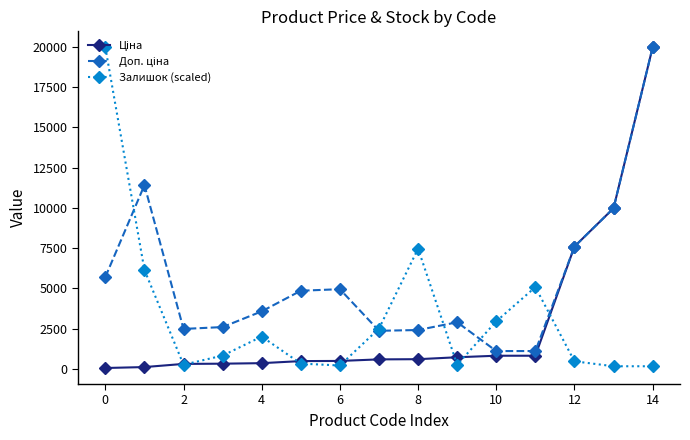

At how many categories does at least one series exceed 6760?

6